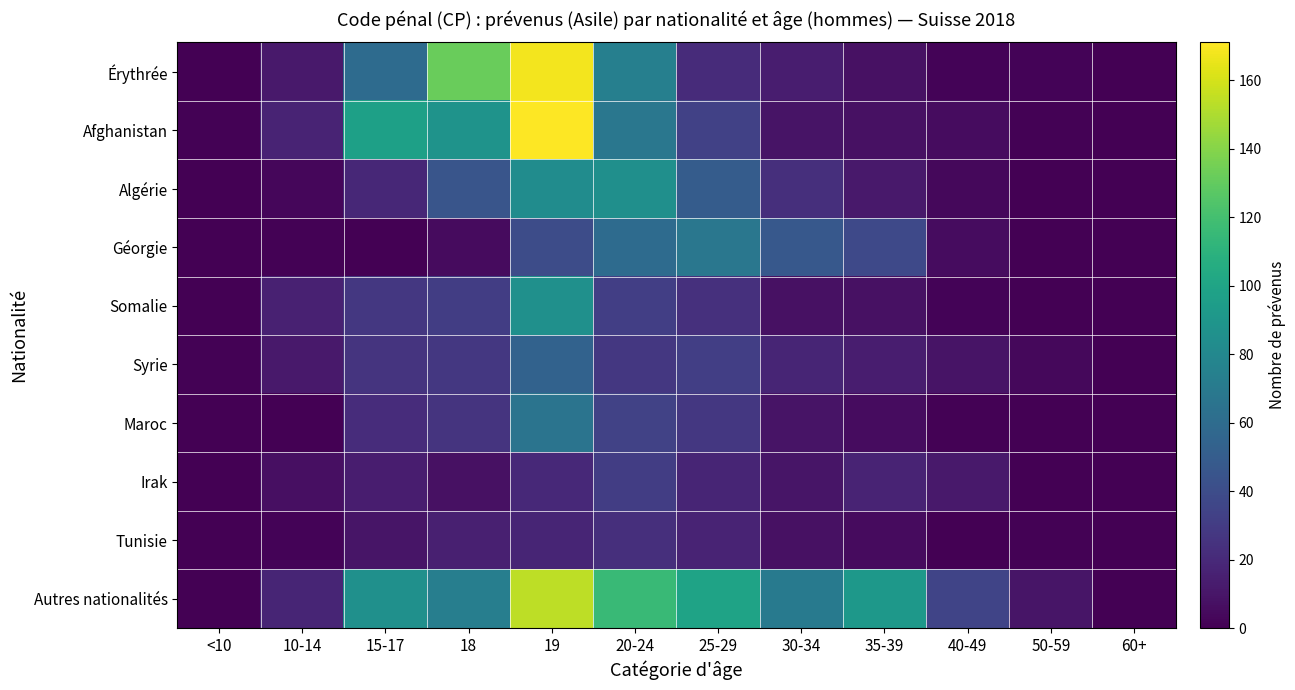

Count the number of categories in the chart.

12